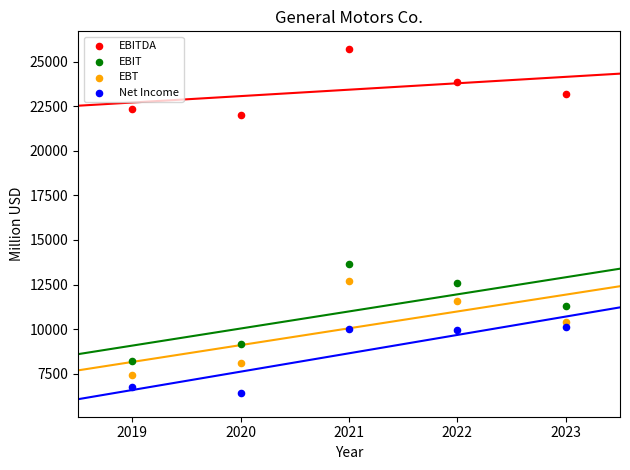

What are all the series names shown in the legend?

EBITDA, EBIT, EBT, Net Income